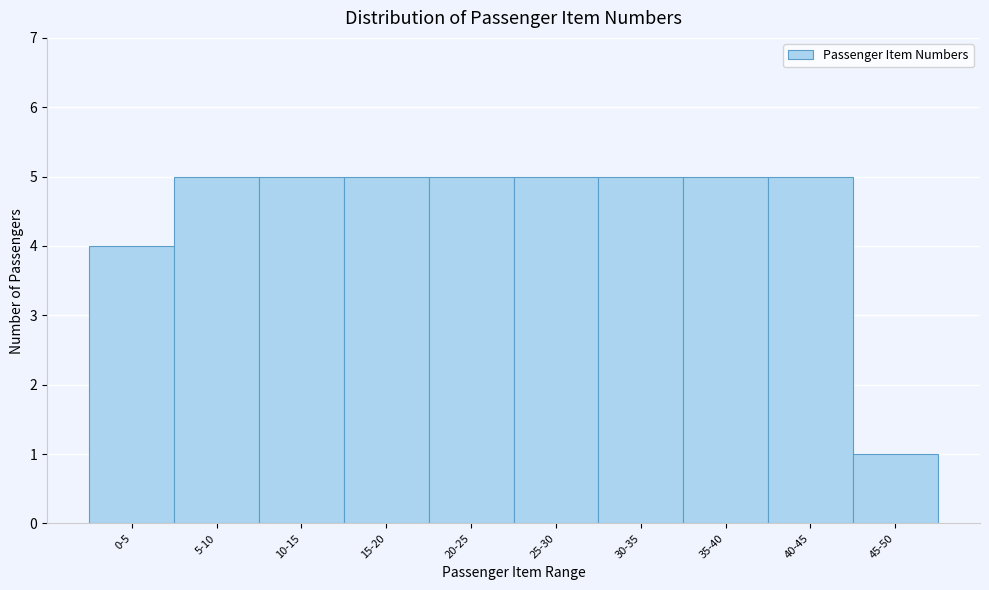

Reading right to left, extract all data points from this chart.

45-50=1	40-45=5	35-40=5	30-35=5	25-30=5	20-25=5	15-20=5	10-15=5	5-10=5	0-5=4